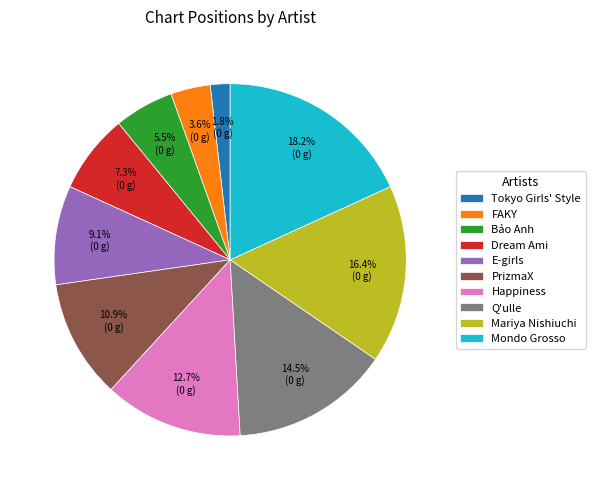

Approximately how many times larger is the value at E-girls compared to Mondo Grosso?

0.5